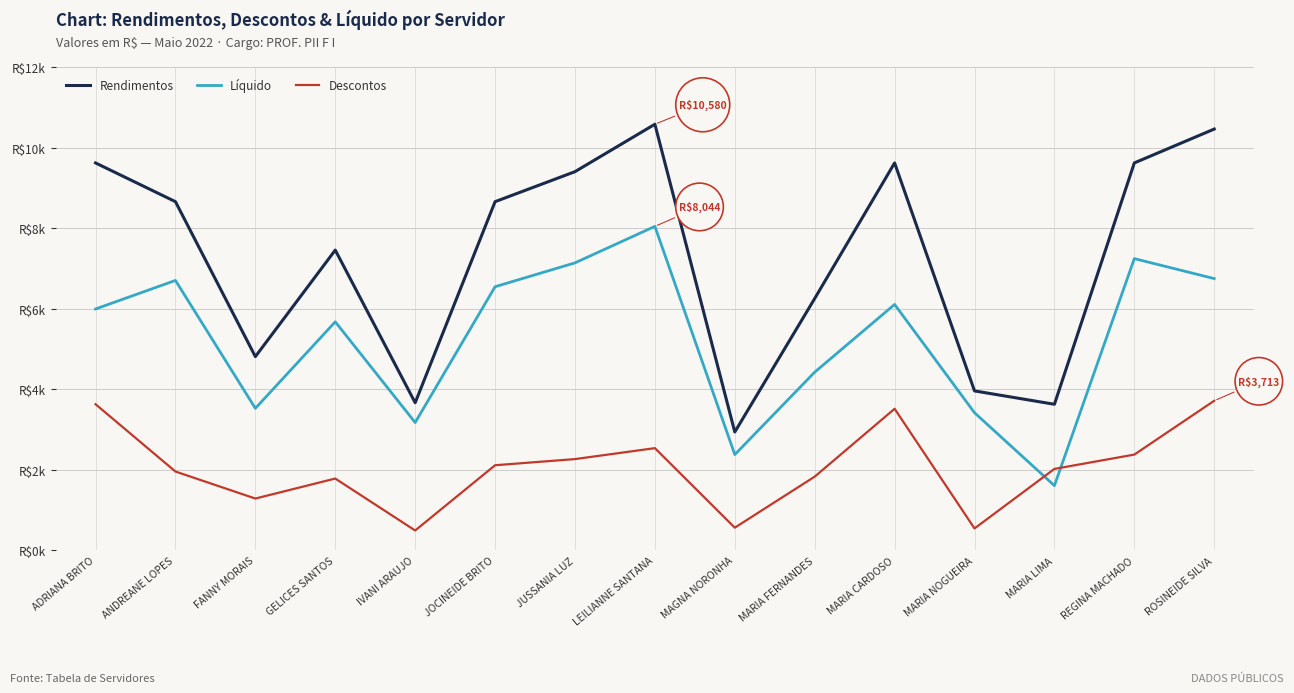

Does the chart have visible grid lines?

Yes